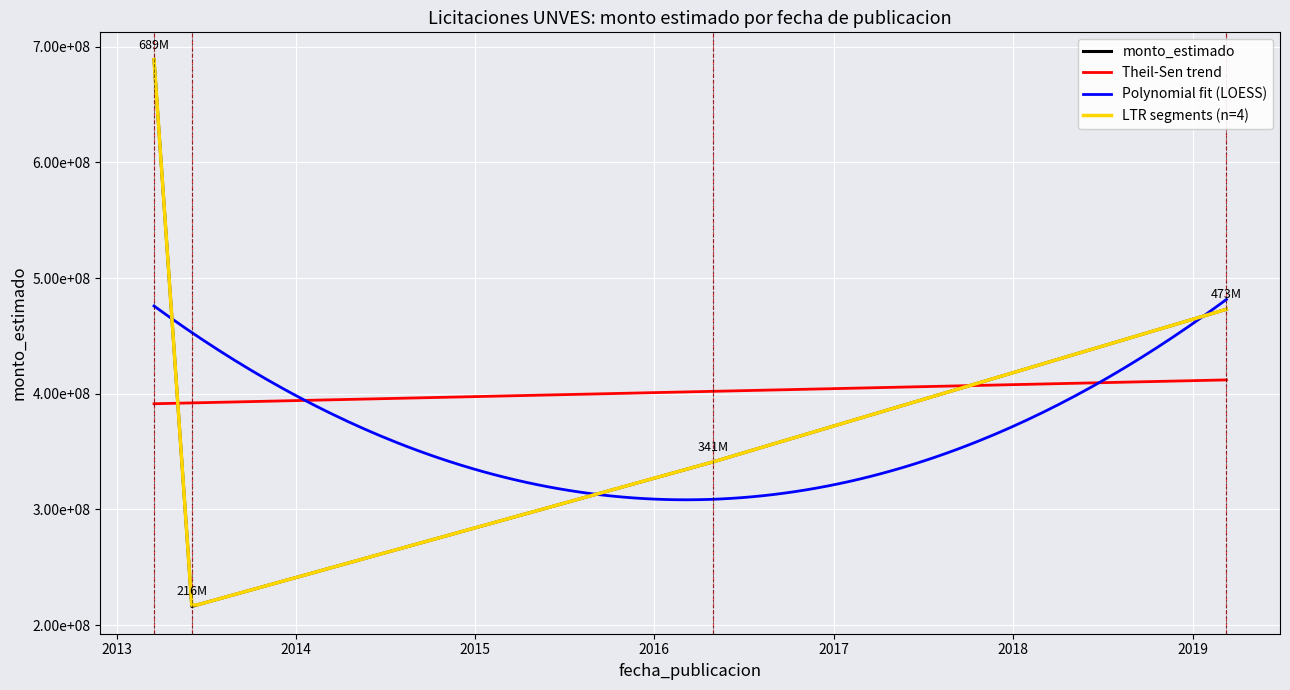

What is the label of the 3rd point from the right?

2013-06-03